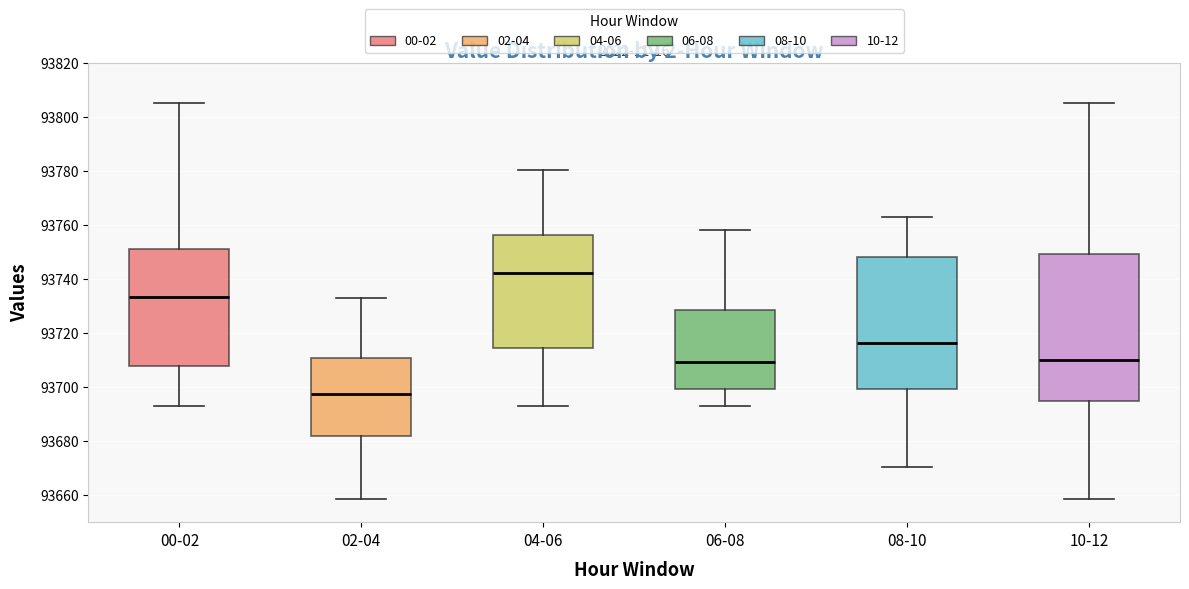

Where is the lower edge of the box for 00-02 on the y-axis? The values are not printed on the chart, so give them approximately, as read against the axis.

93708